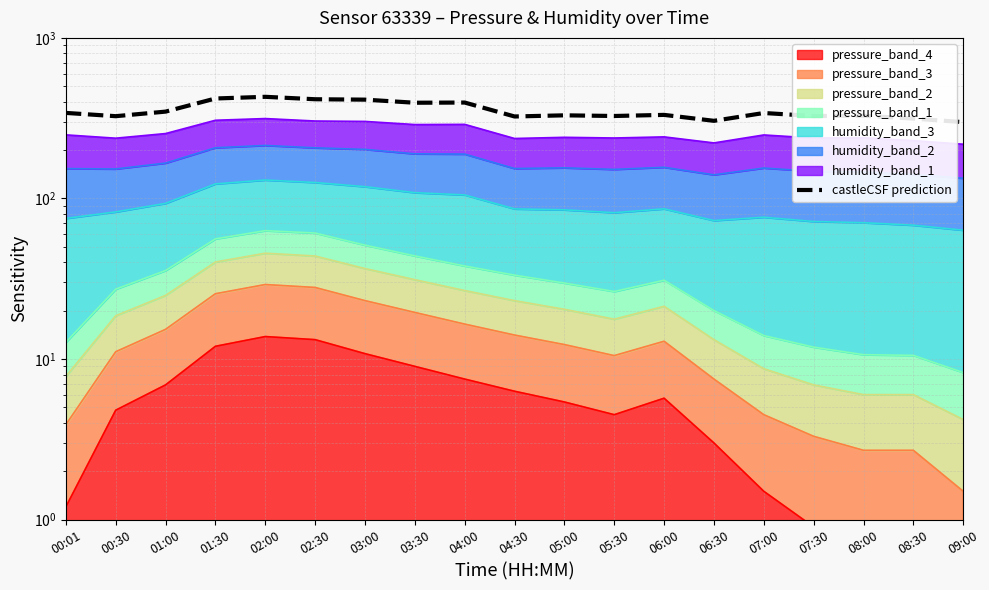

Approximately how many times larger is the value at 03:30 compared to 09:00?

1.3